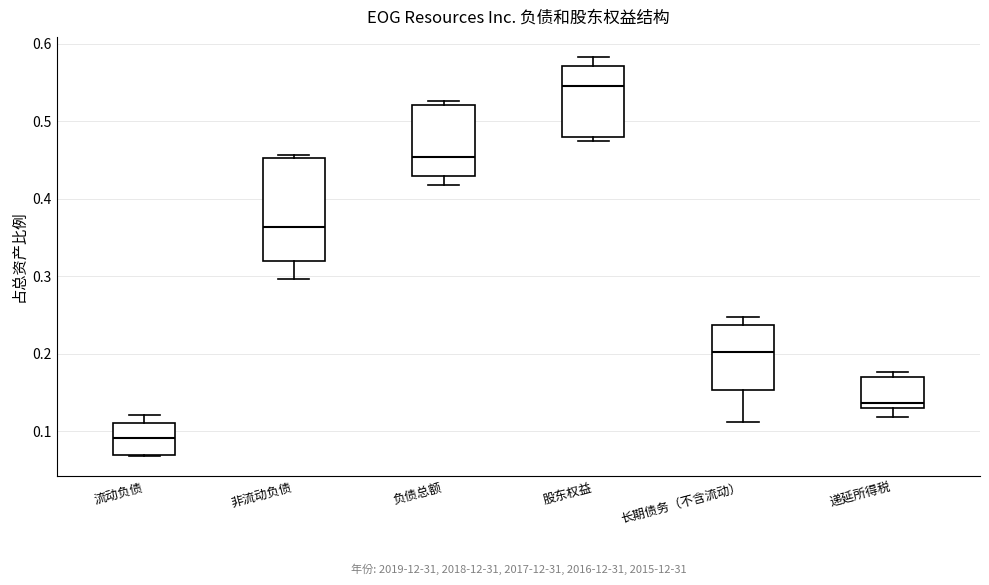

Where does the median line of the box for 股东权益 sit on the y-axis? The values are not printed on the chart, so give them approximately, as read against the axis.

0.55